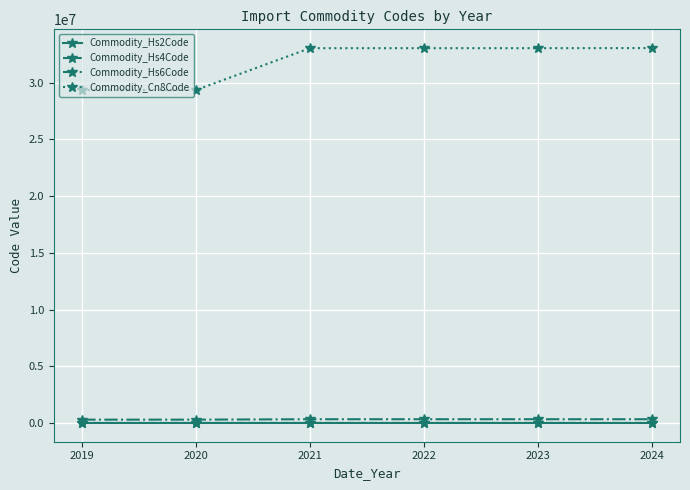

What is the maximum value shown in the chart?

33059000